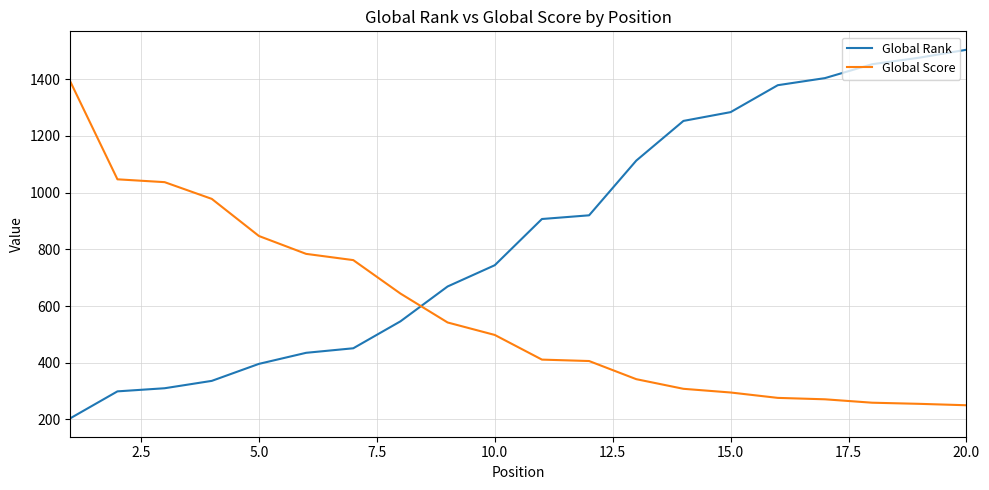

Which series has the largest total across all categories?

Global Rank